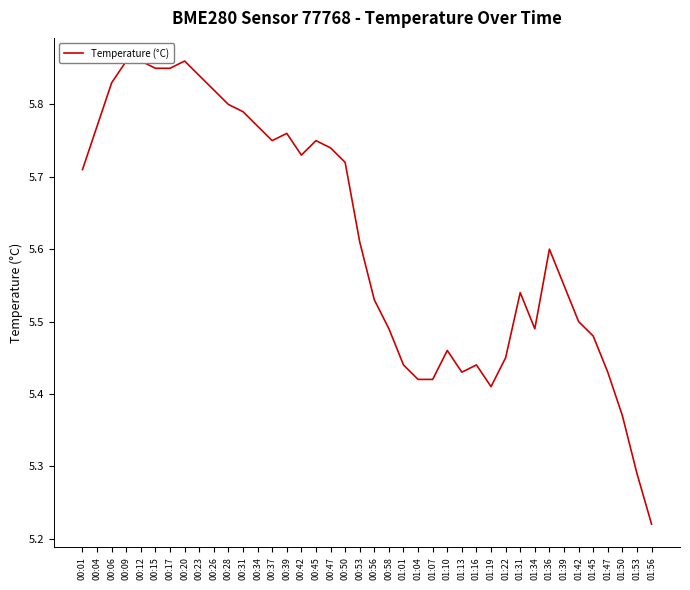

Reading left to right, what are all the values shown in this chart?

5.7	5.8	5.8	5.9	5.9	5.8	5.8	5.9	5.8	5.8	5.8	5.8	5.8	5.8	5.8	5.7	5.8	5.7	5.7	5.6	5.5	5.5	5.4	5.4	5.4	5.5	5.4	5.4	5.4	5.5	5.5	5.5	5.6	5.5	5.5	5.5	5.4	5.4	5.3	5.2